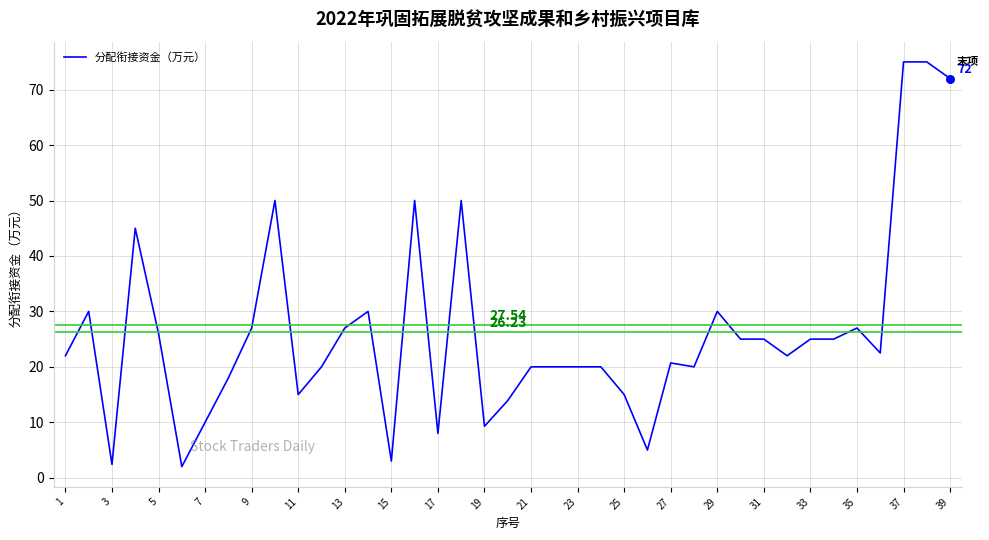

What is the difference between the maximum and minimum values?

73.0